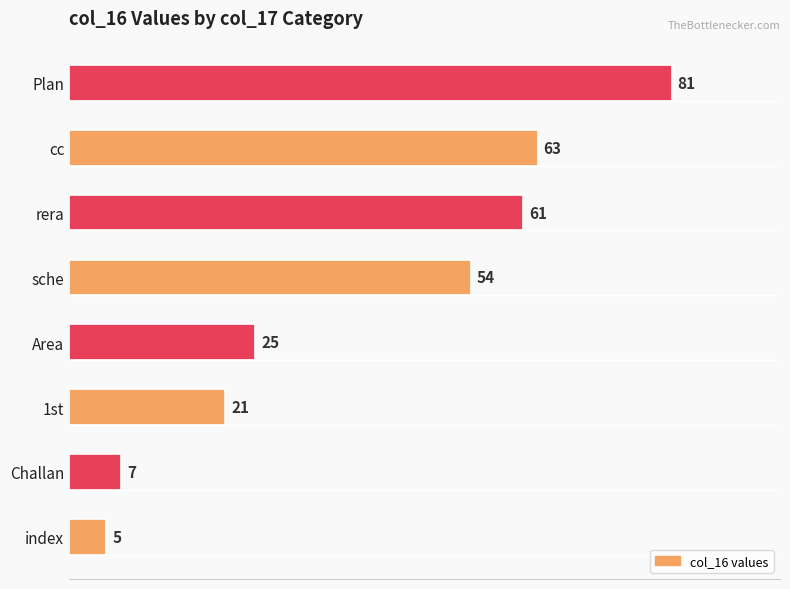

List the labels in order of value, largest first.

Plan, cc, rera, sche, Area, 1st, Challan, index